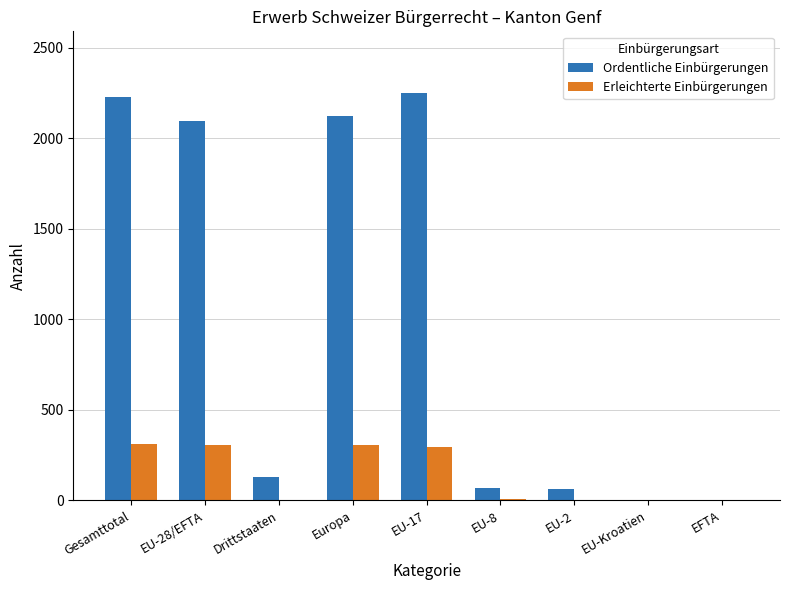

Which series has the widest spread of values?

Ordentliche Einbürgerungen